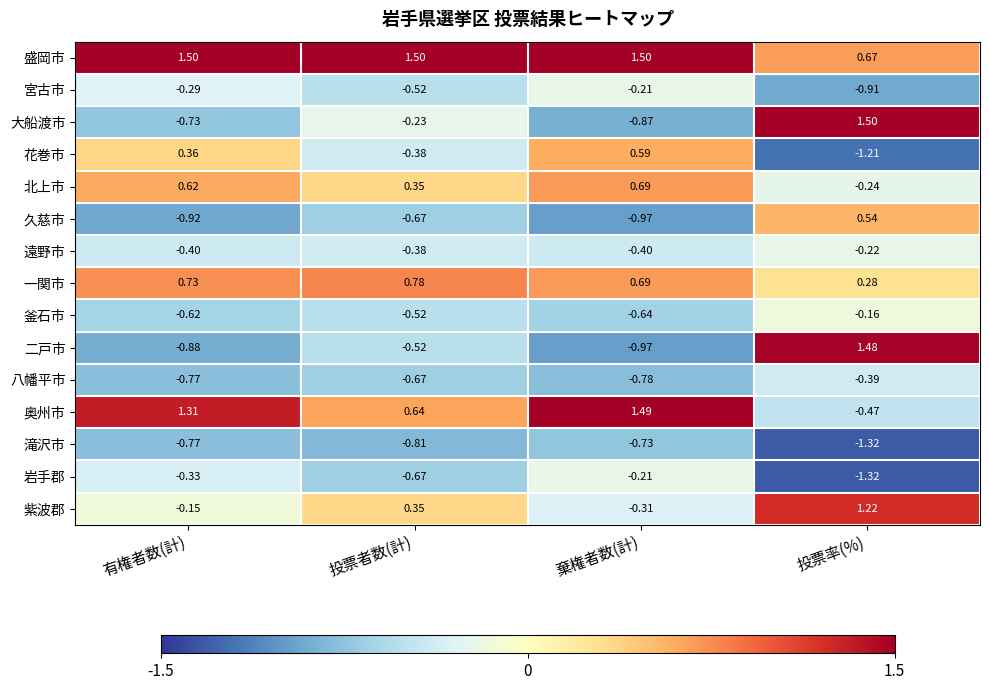

At which category is the sum across all series the highest?

投票率(%)